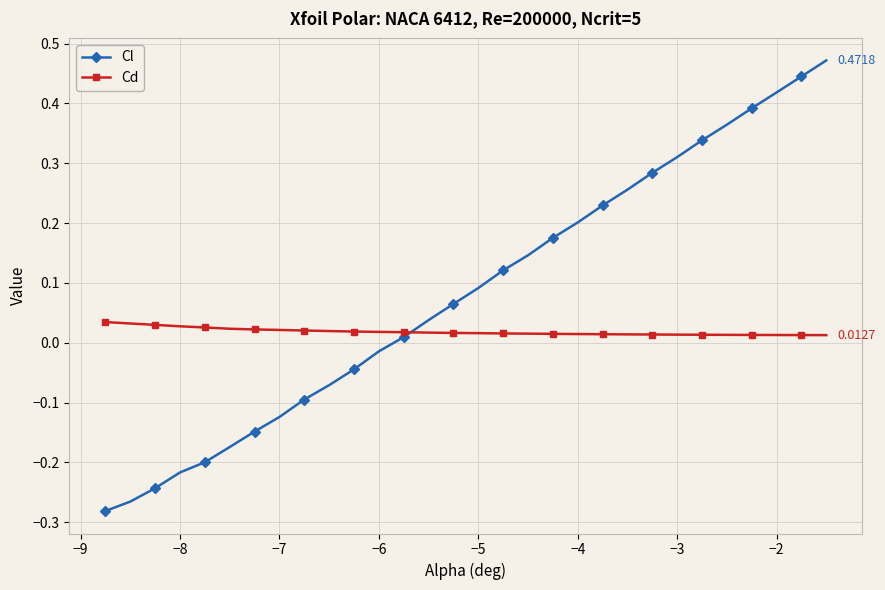

At how many categories does at least one series exceed 0?

30